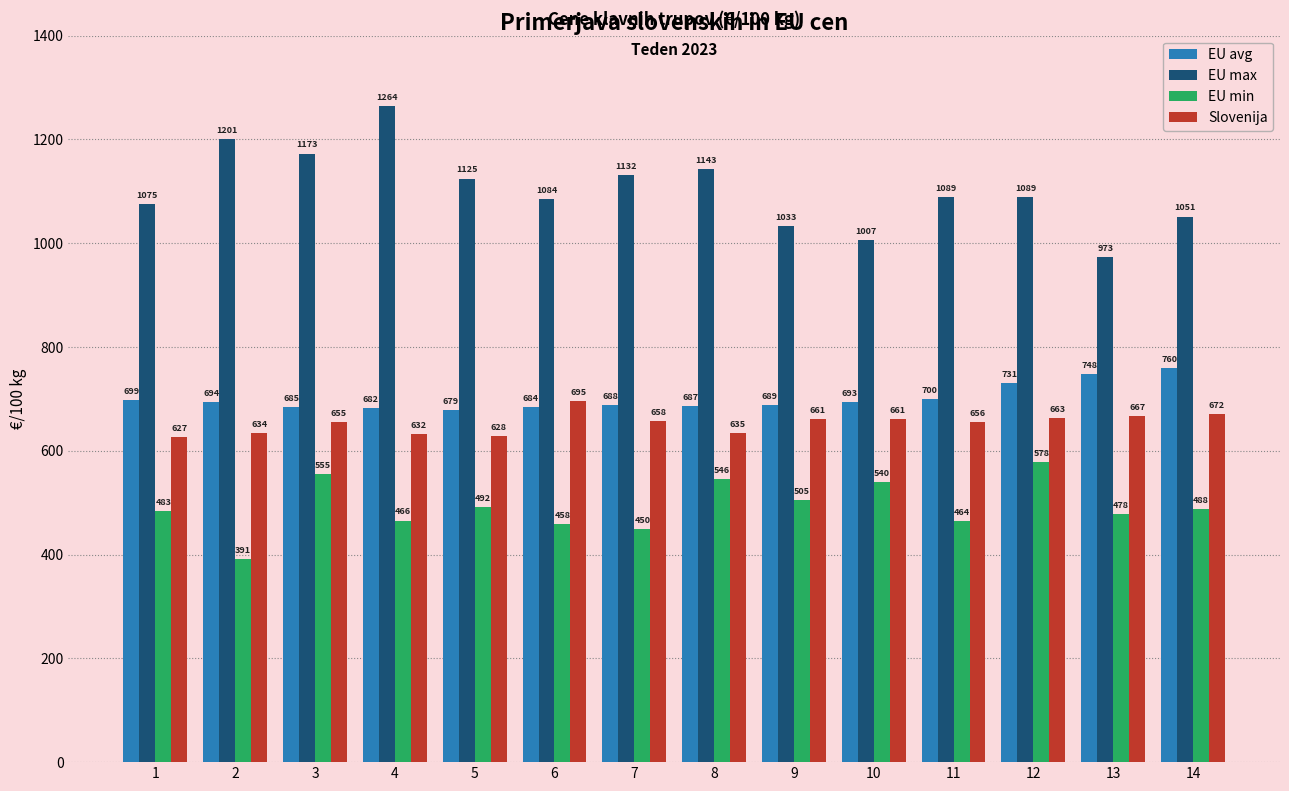

What is the total value across all series at 12?

3060.0